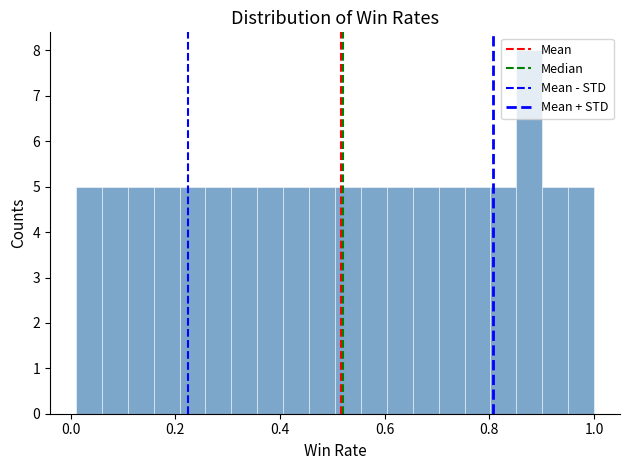

Around what value on the x-axis is the tallest bar? Give the approximate position of its centre, as read against the axis.

0.88